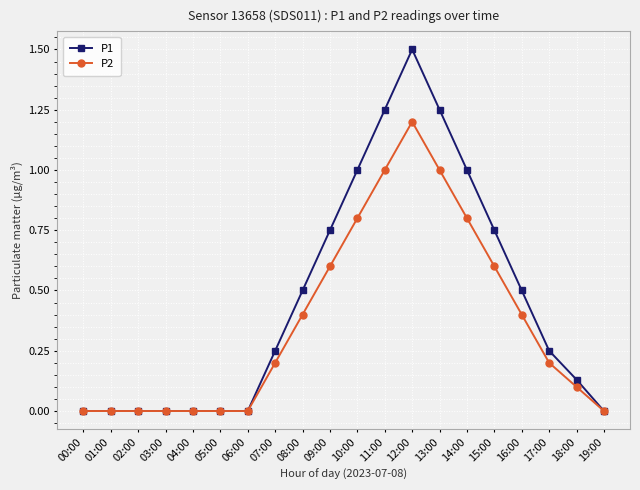

What is the label of the 20th point from the right?

00:00